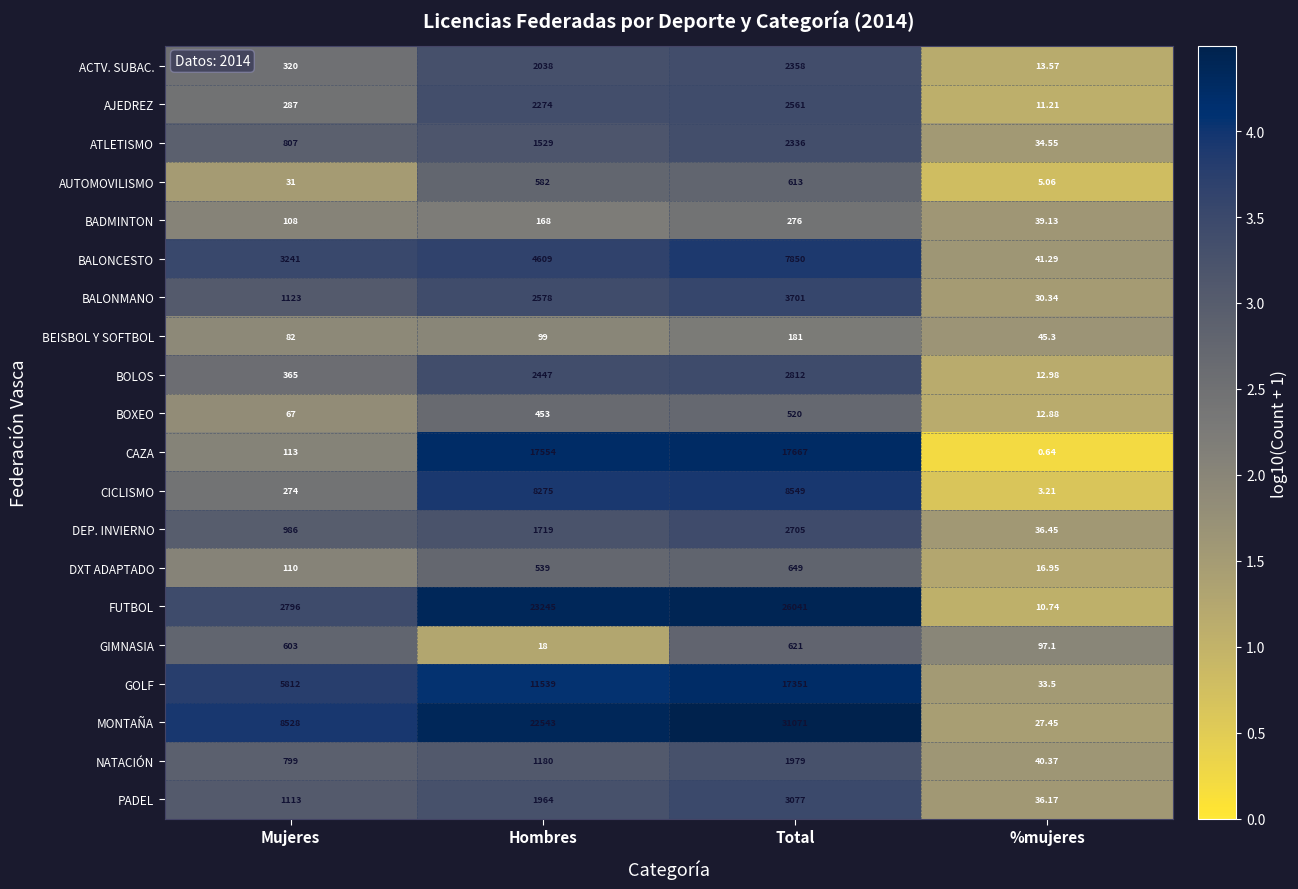

Which category has the highest value in the NATACIÓN series?

Total